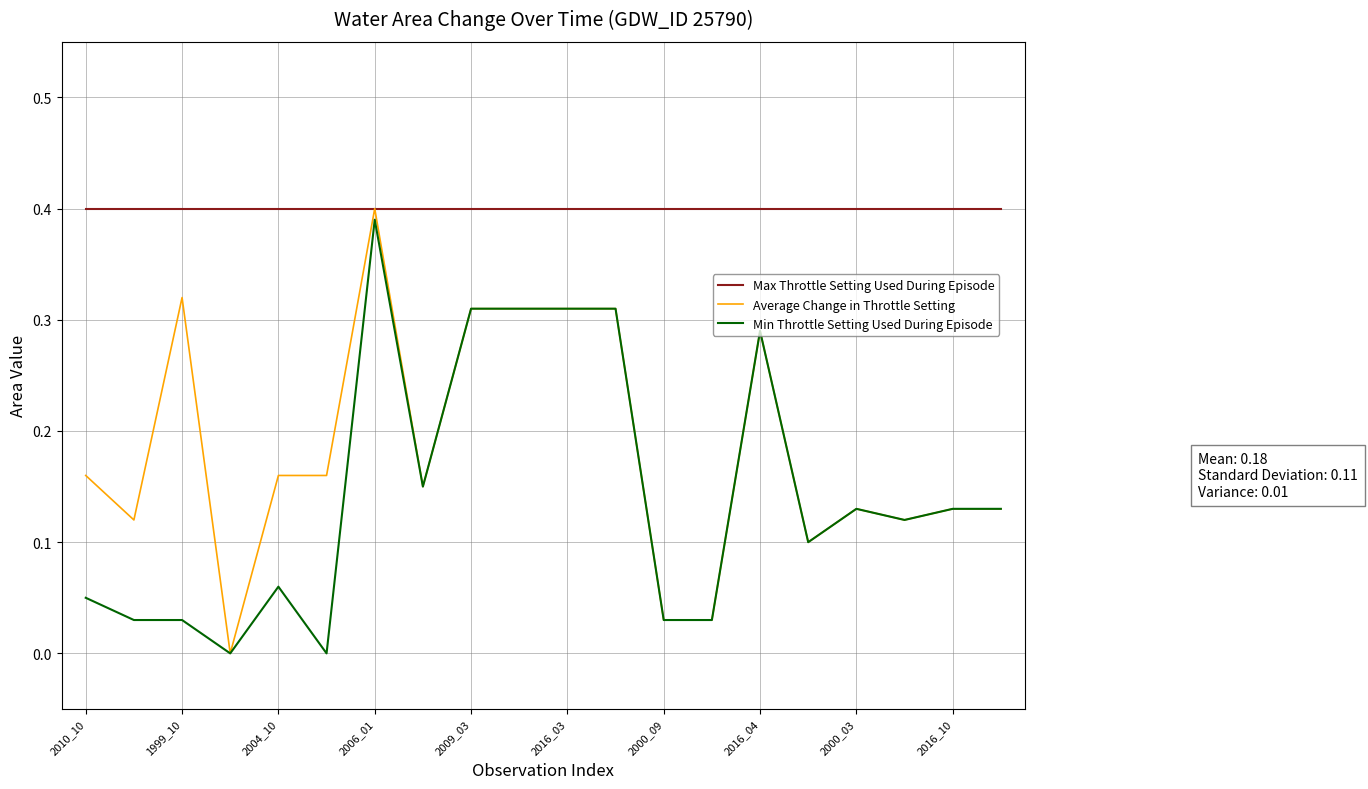

Which series has the largest total across all categories?

Max Throttle Setting Used During Episode